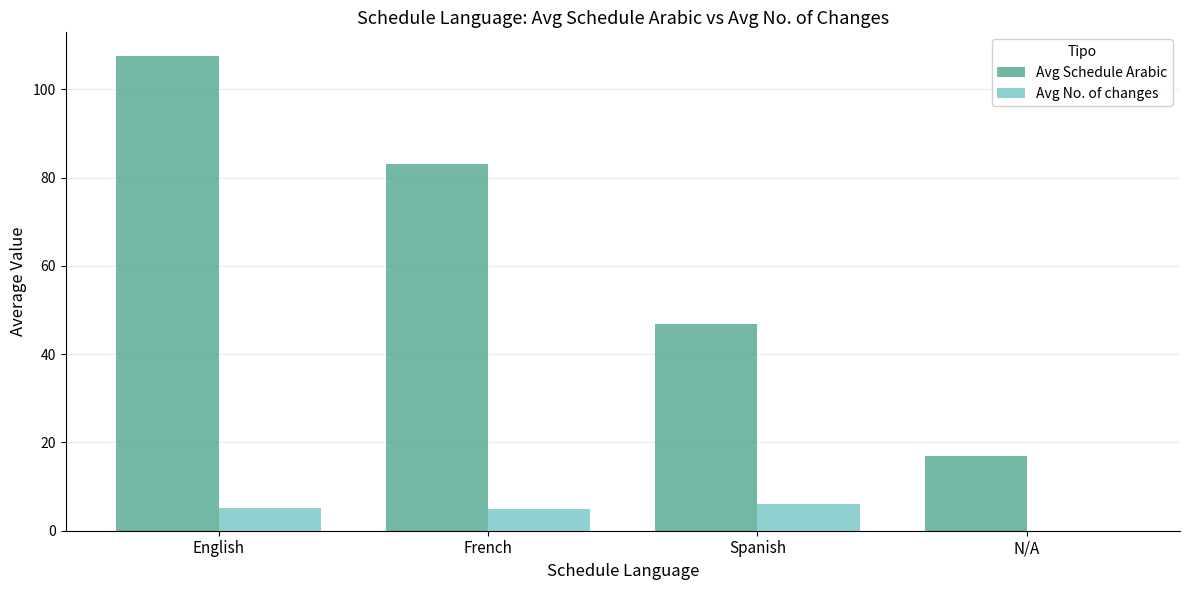

At which label is Avg Schedule Arabic closest to 62?

Spanish